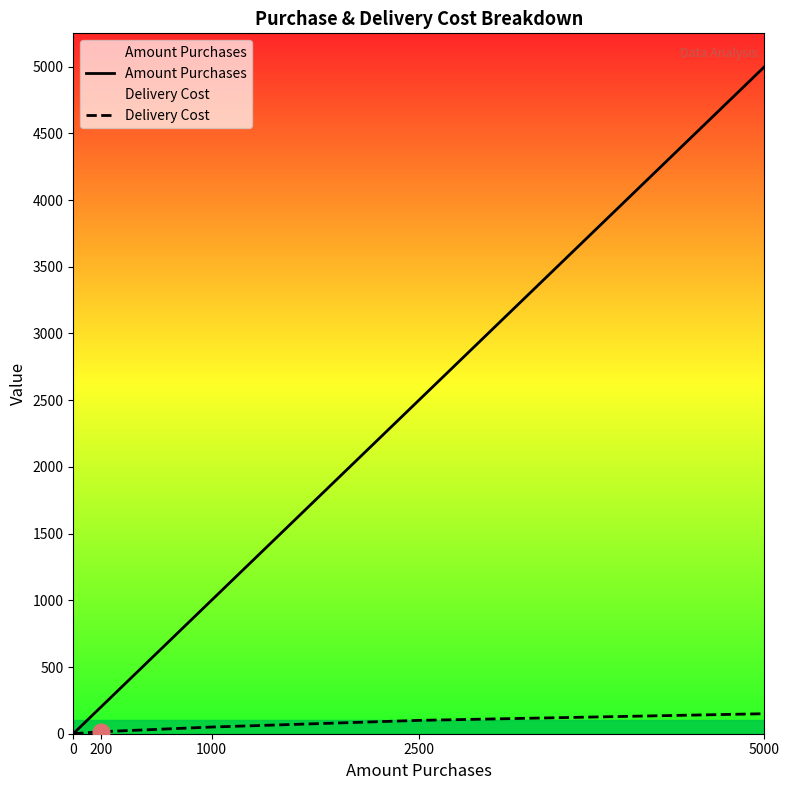

True or false: Amount Purchases has more than 1 points higher than both neighbors.

False